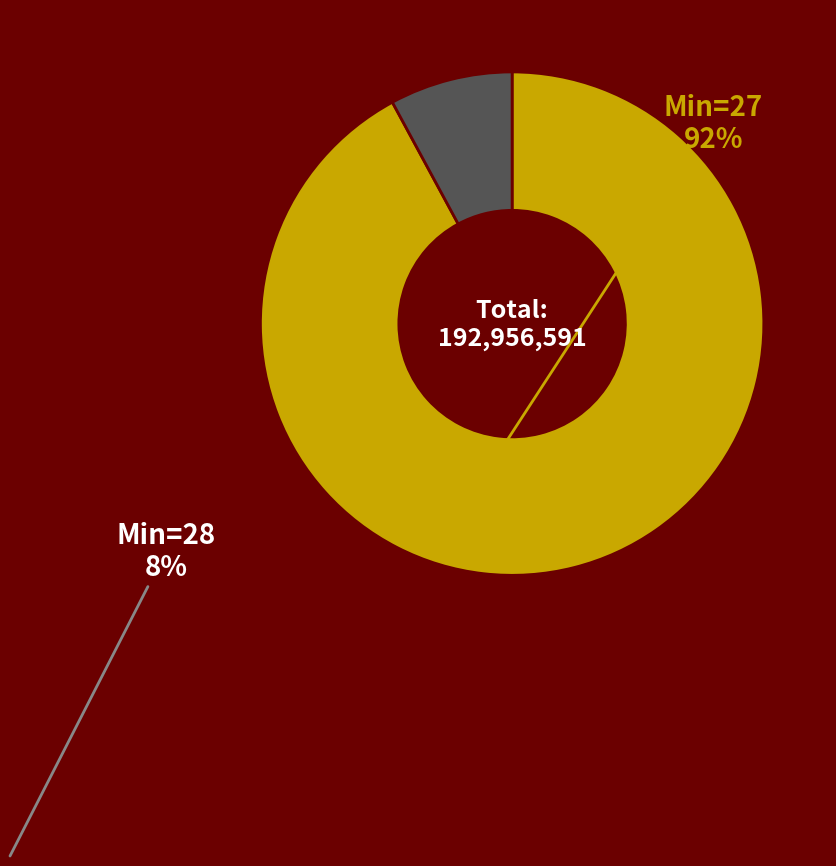

What is the majority slice?

Min_cycle=27